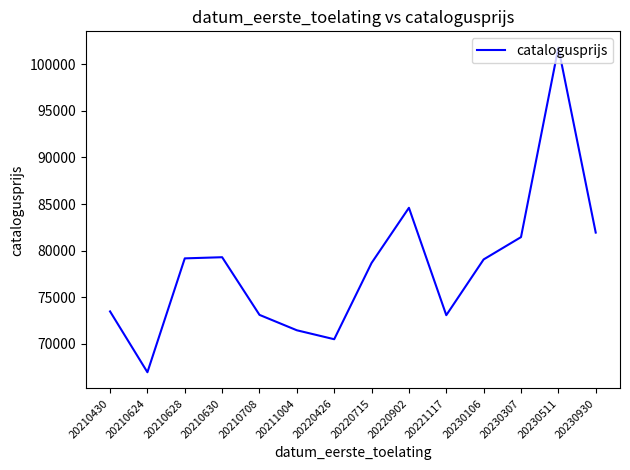

The value at 20221117 is 126176. True or false?

False